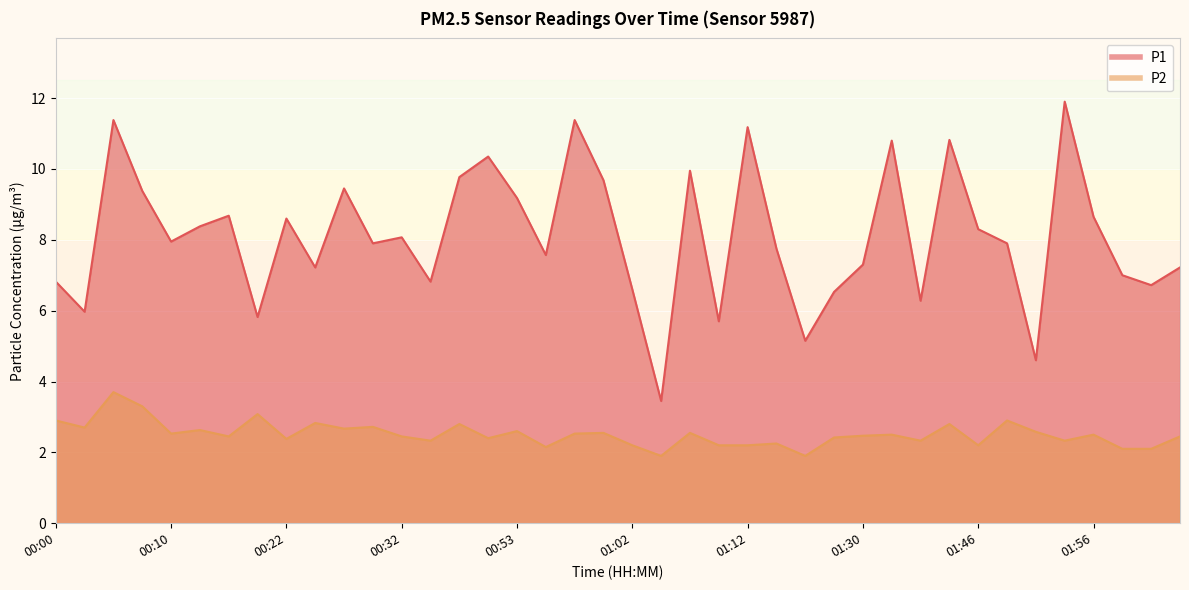

List the labels in order of P2 value, largest first.

00:05, 00:07, 00:20, 00:00, 01:49, 00:25, 00:42, 01:41, 00:30, 00:03, 00:27, 00:12, 00:53, 01:51, 01:00, 01:07, 00:10, 00:57, 01:35, 01:56, 01:30, 00:15, 00:32, 02:03, 01:27, 00:45, 00:22, 00:34, 01:38, 01:54, 01:15, 01:02, 01:10, 01:12, 01:46, 00:55, 01:58, 02:01, 01:05, 01:25